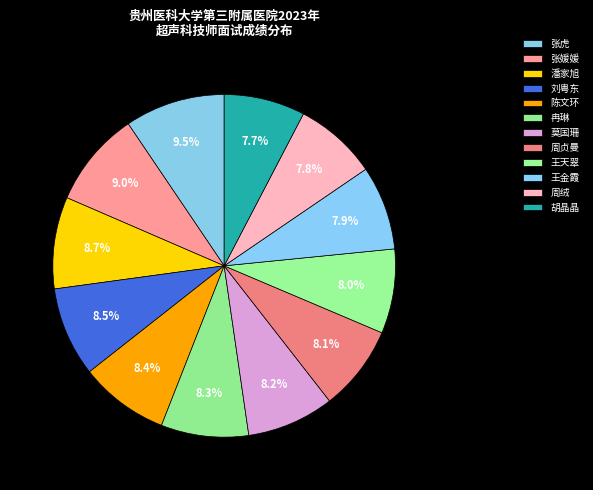

How many slices are in this pie chart?

12